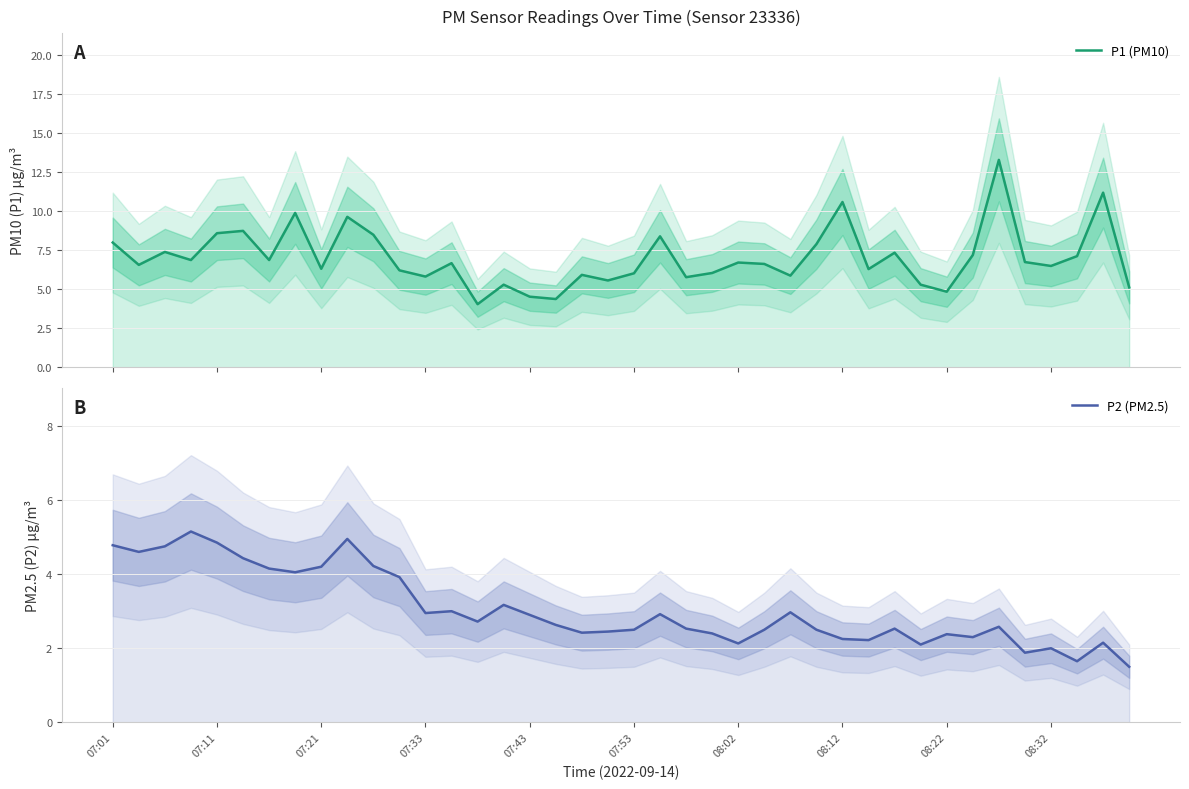

What is the greatest value displayed?

13.3